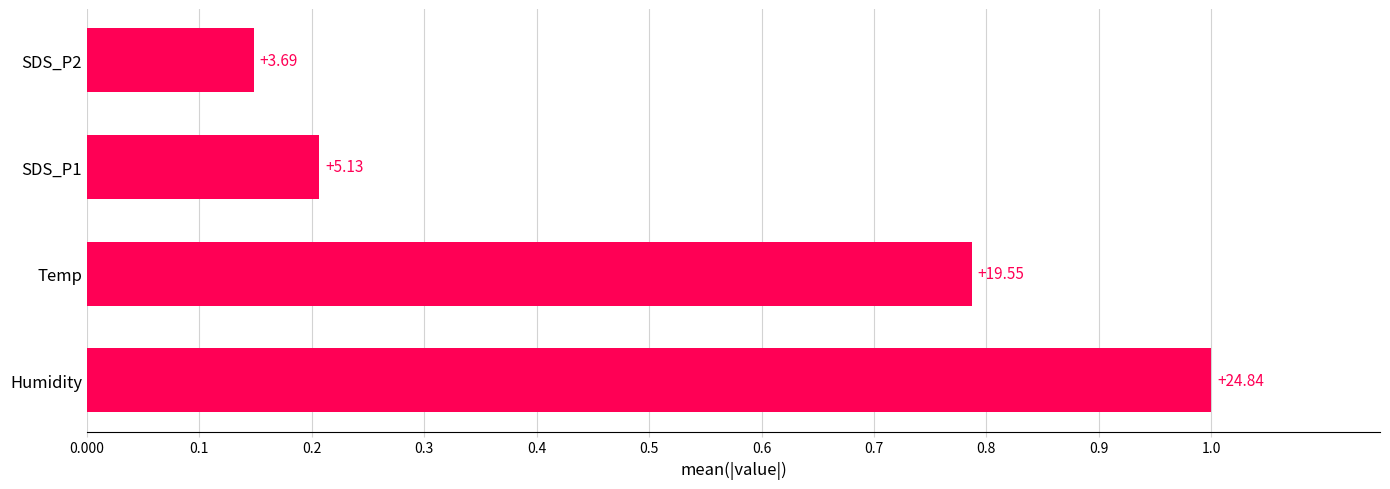

What is the difference between the maximum and minimum values?

0.9